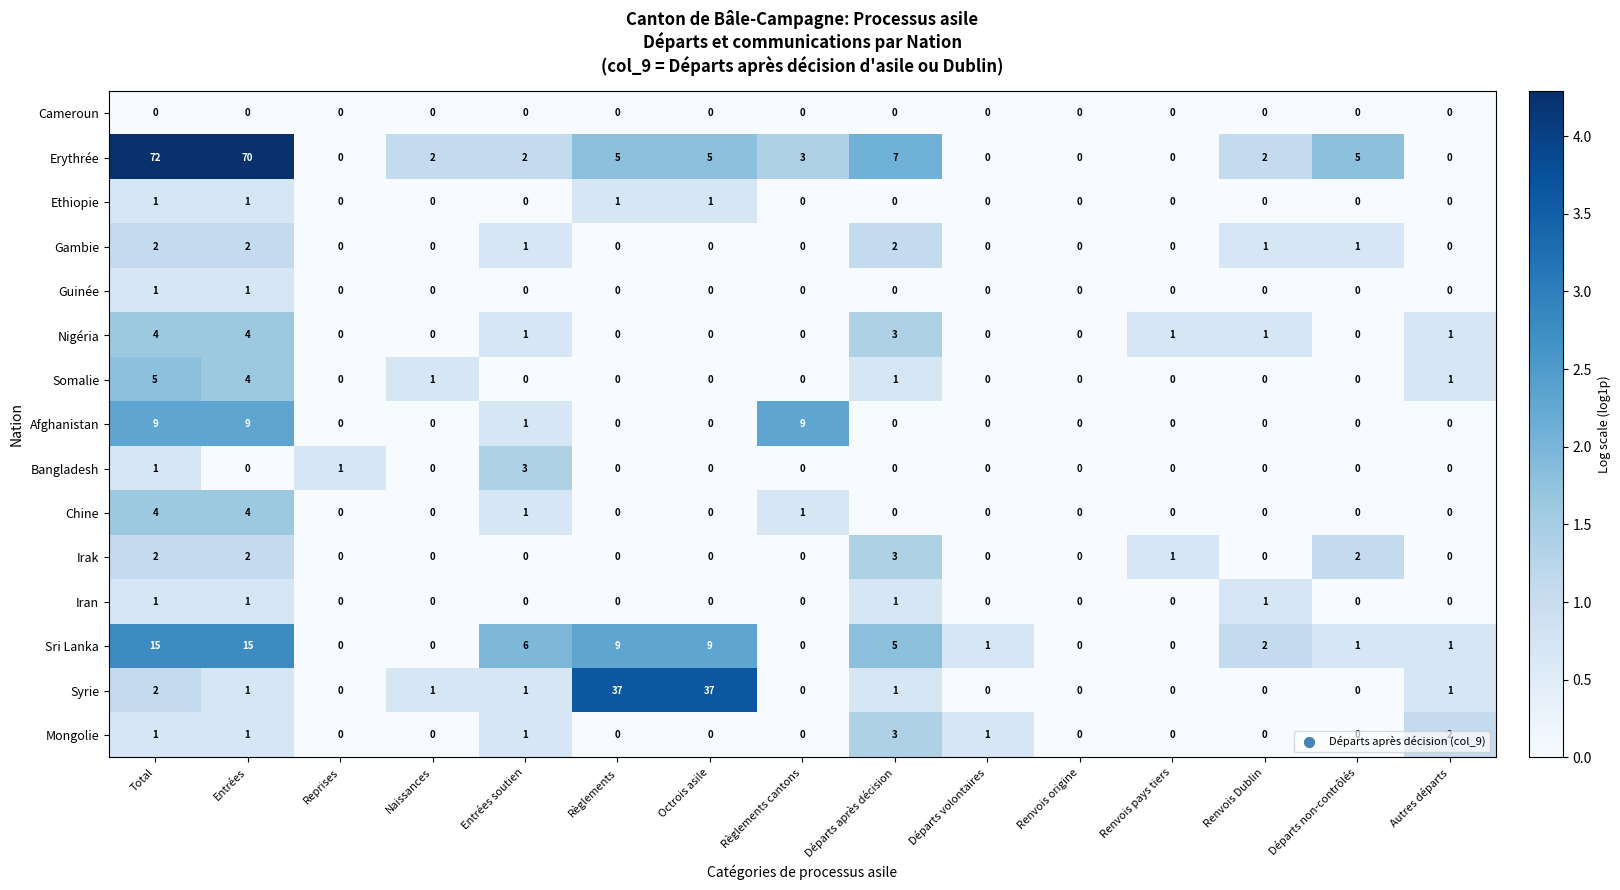

The value of Cameroun at Règlements cantons is 0. True or false?

True